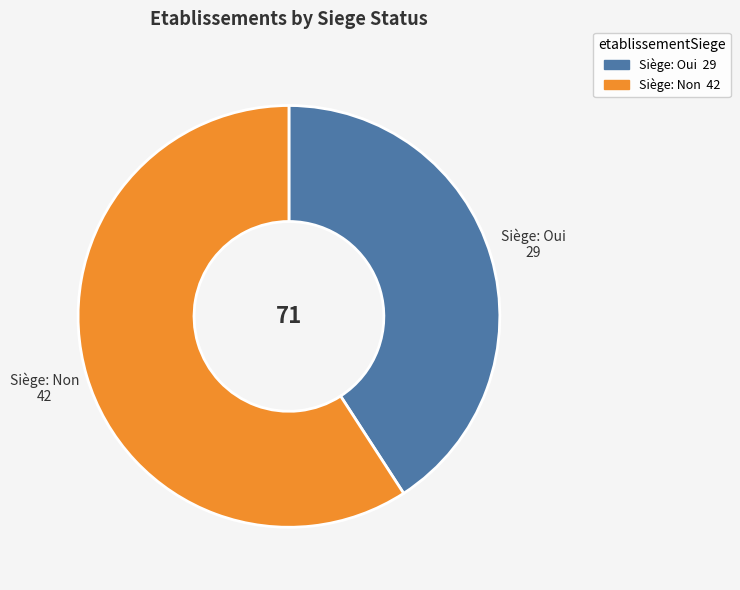

Combined, do Siège: Non and Siège: Oui account for over 50%?

Yes